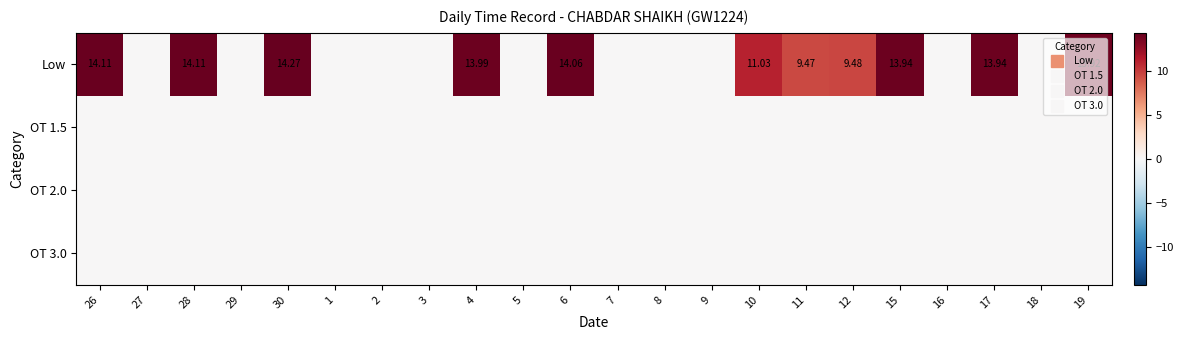

Is it true that Low equals -7.8 at 18?

False